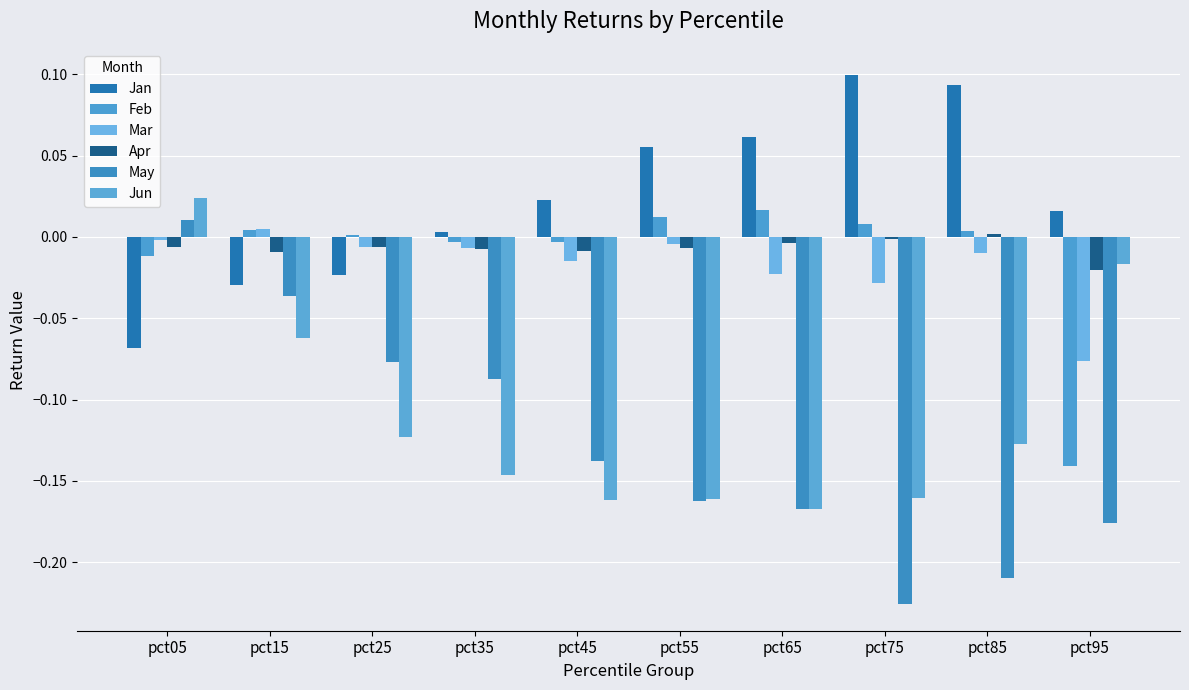

List the labels in order of Jun value, smallest first.

pct65, pct45, pct55, pct75, pct35, pct85, pct25, pct15, pct95, pct05